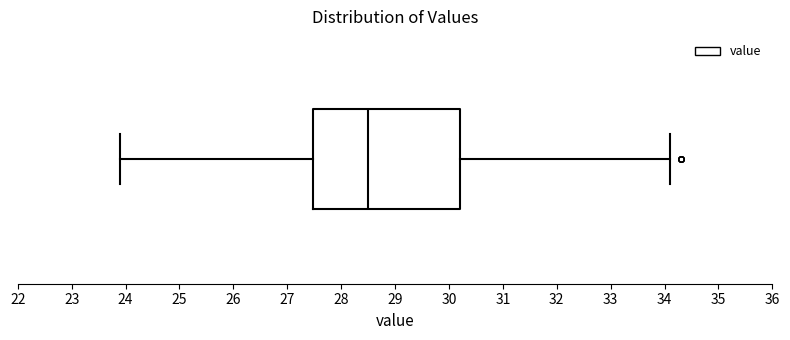

Transcribe this box plot: give where the median line is, the range the box spans, and where the two whiskers end, as read against the x-axis. The values are not printed on the chart, so give them approximately, as read against the axis.

median 28.5, box 27.5 to 30.2, whiskers 23.9 to 34.1